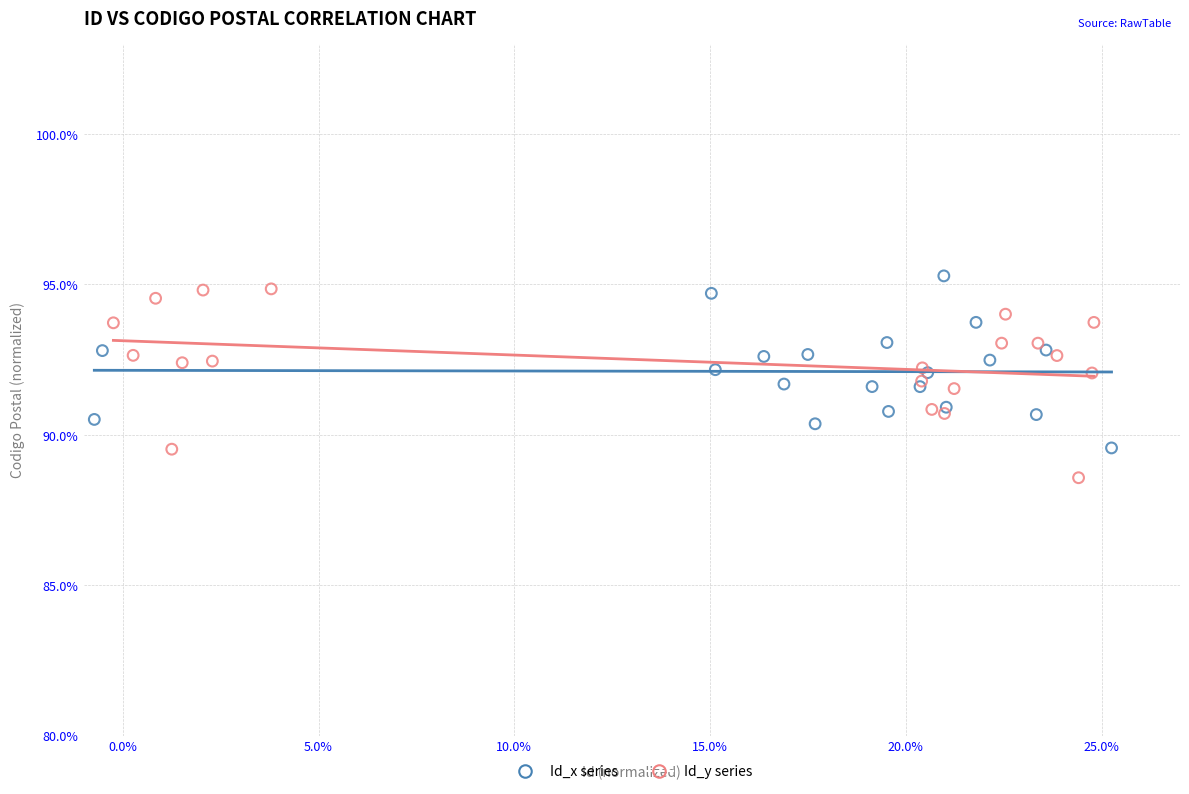

Which series has the widest spread of Y values?

Id_y series